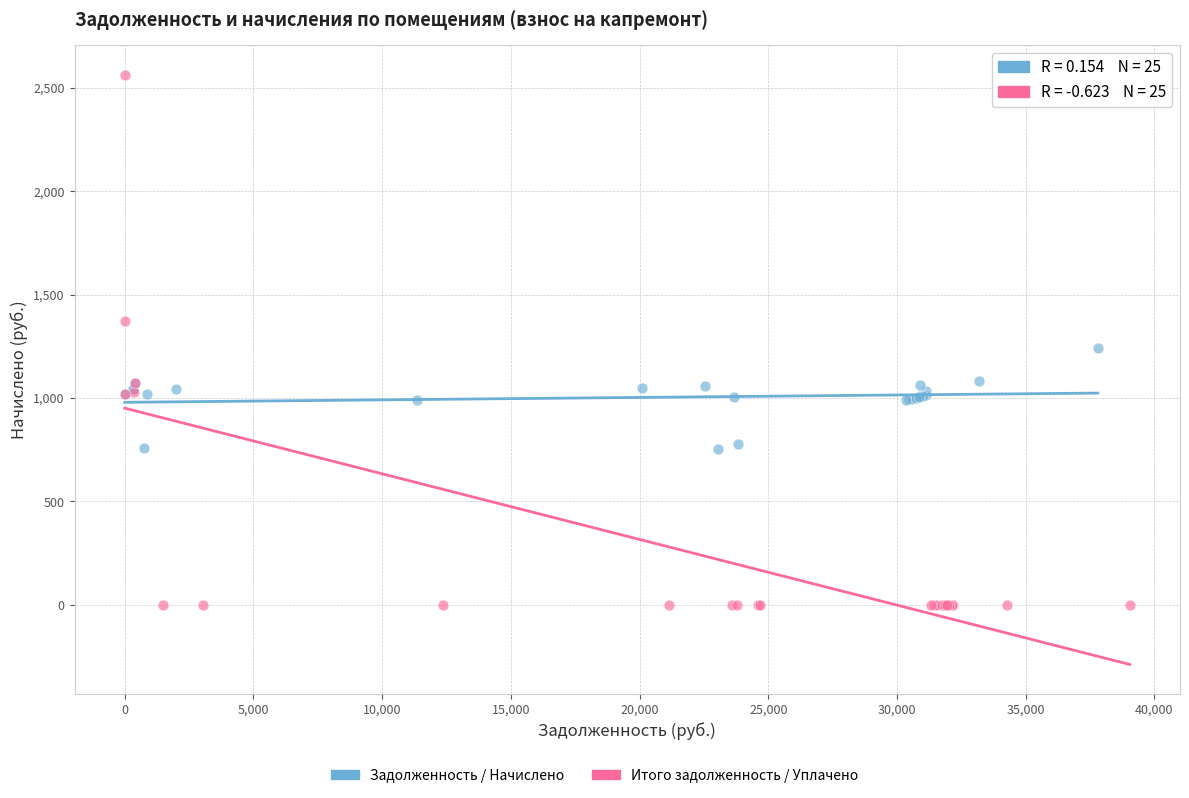

Which series contains the lowest Y value?

Итого задолженность / Уплачено